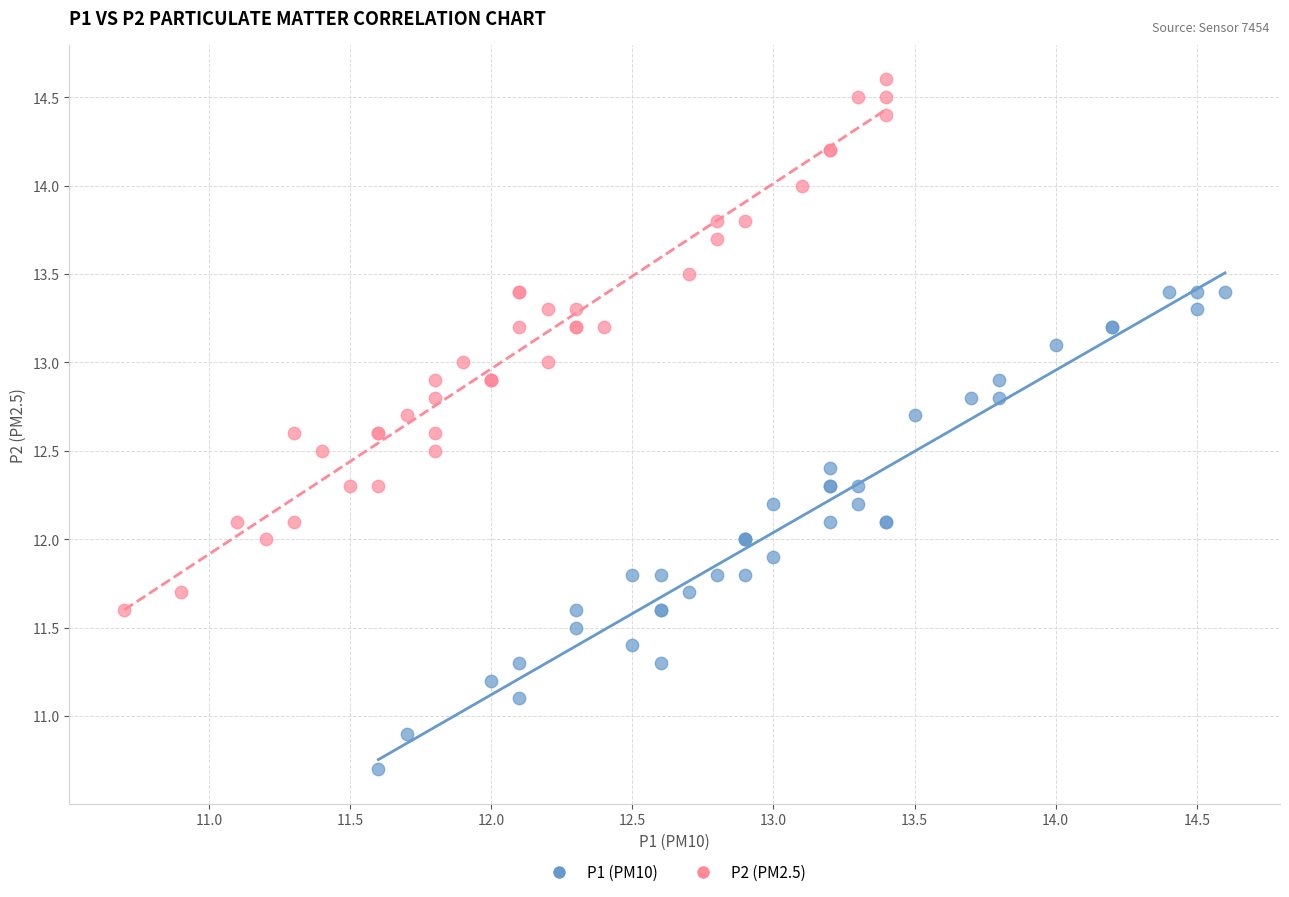

Which series reaches the maximum Y coordinate?

P2 (PM2.5)